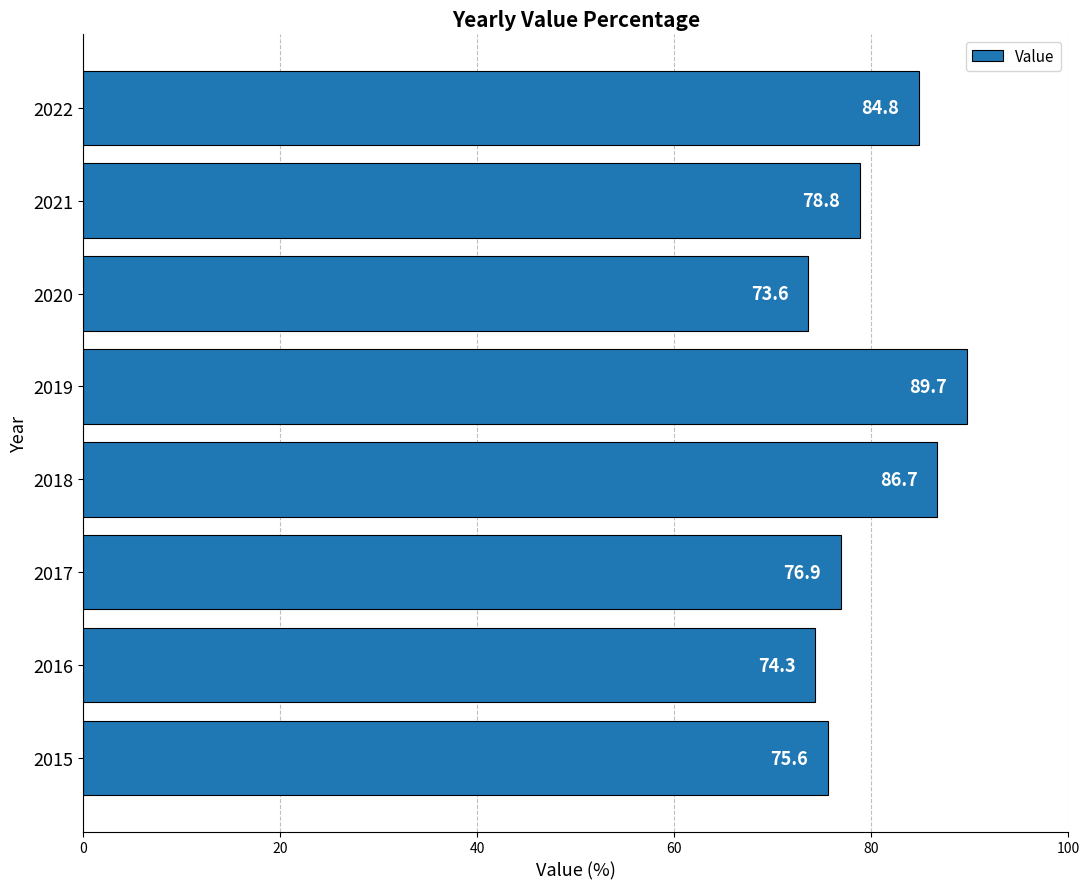

What is the sum of all values?

640.4